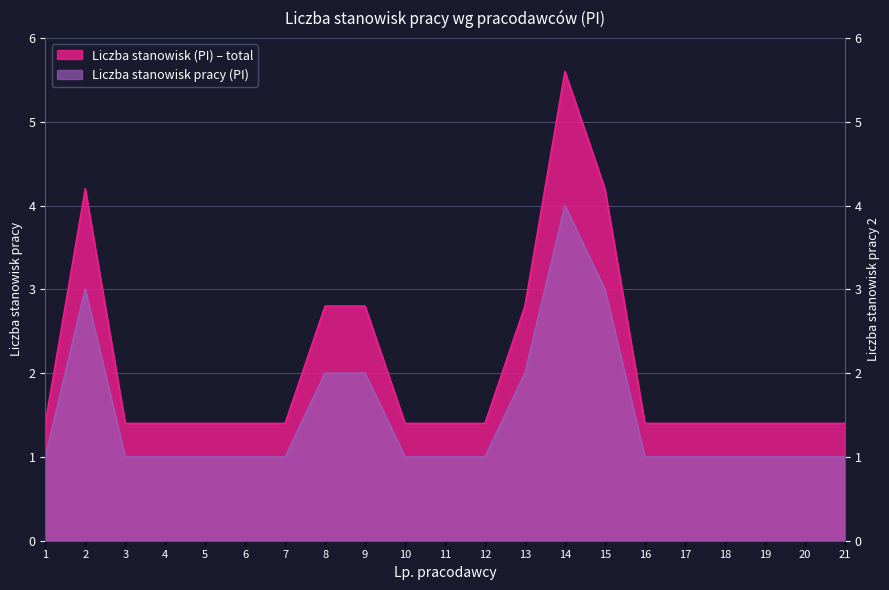

What is the difference between the values at 9 and 3?

1.4